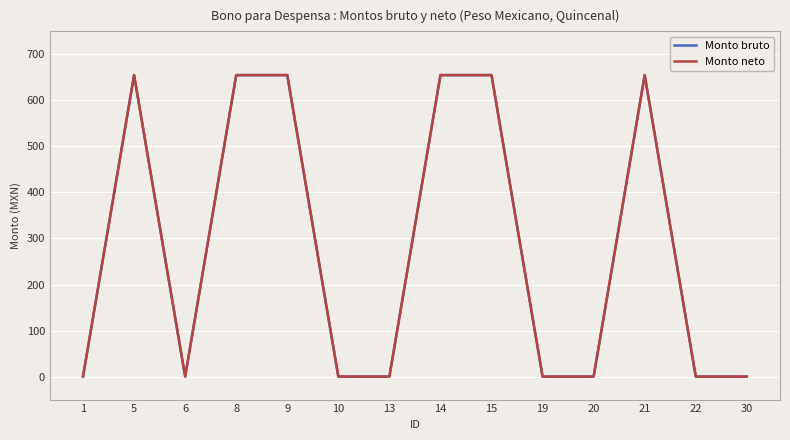

Does the chart display data point markers on the line(s)?

No